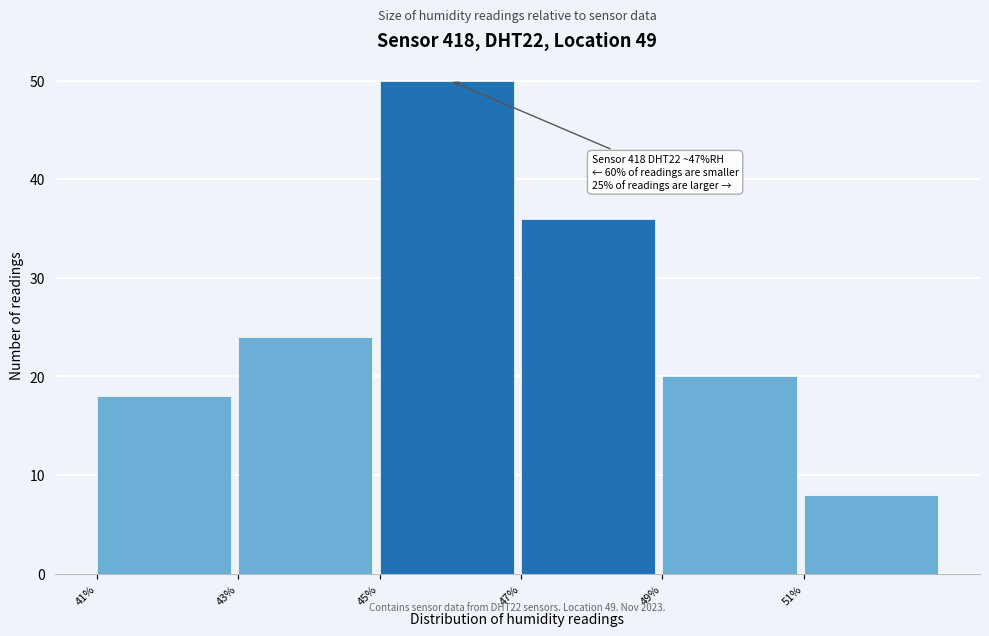

Which range on the x-axis has the tallest bar?

45.1 to 47.1